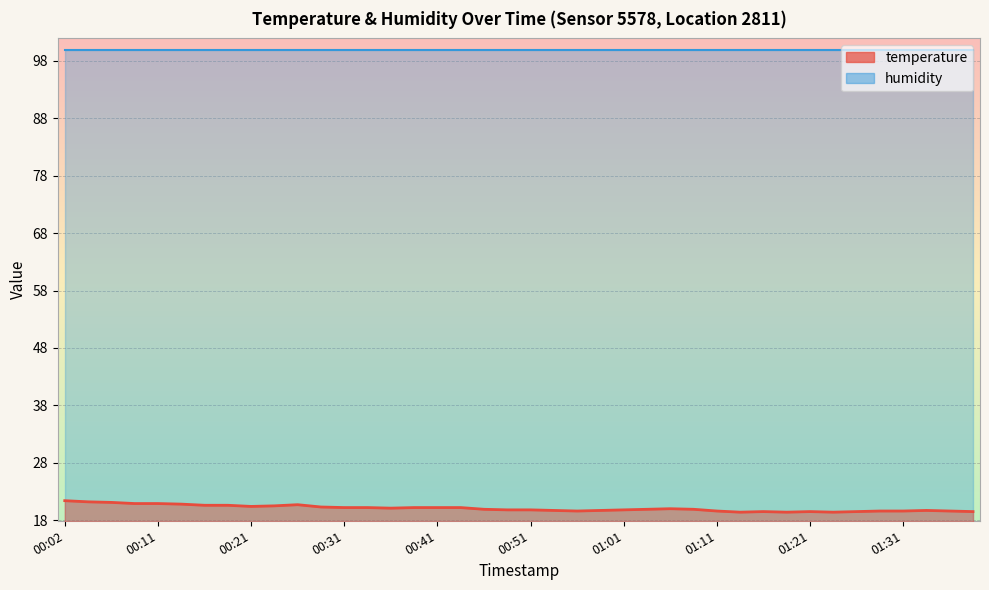

Approximately how many times larger is the value at 00:46 compared to 01:21?

1.0